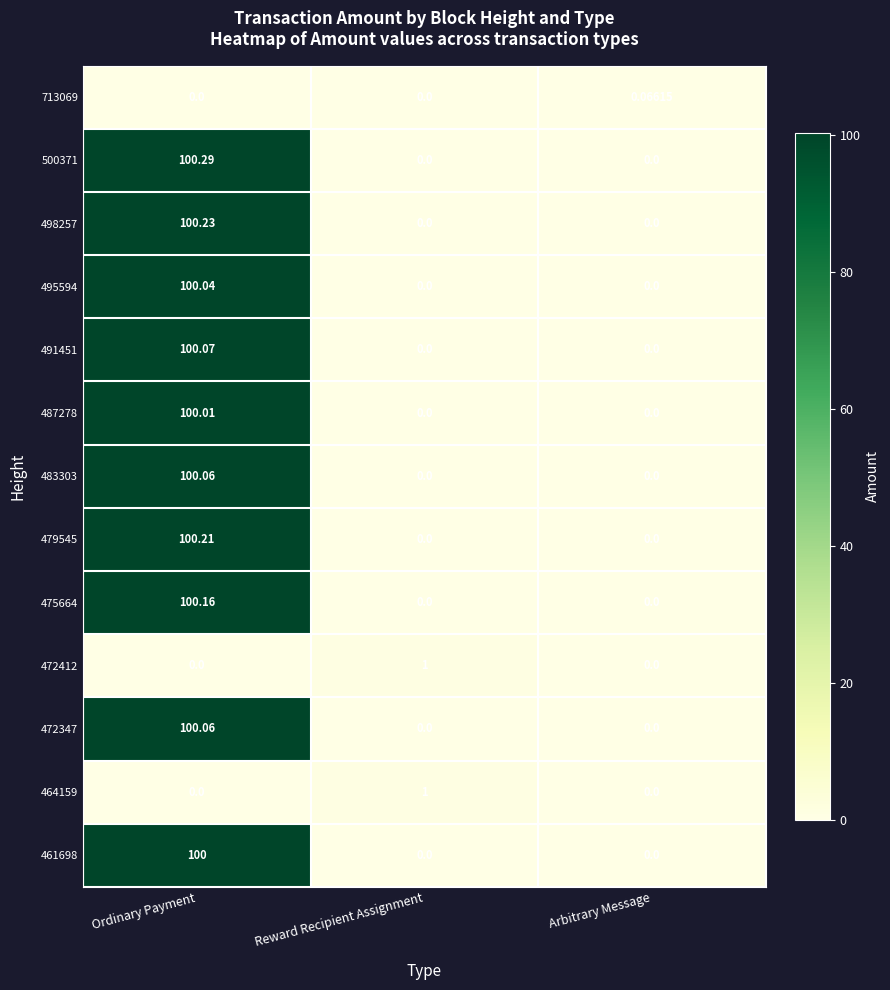

What is the total value across all series at Reward Recipient Assignment?

2.0